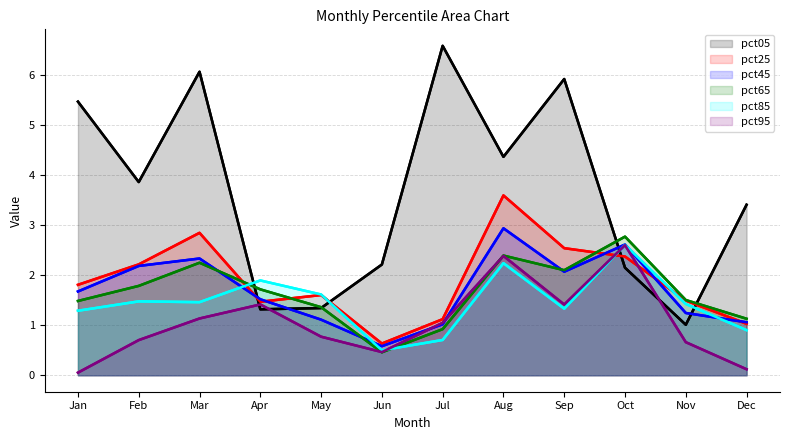

Between Apr and Aug, which series saw the biggest shift?

pct05